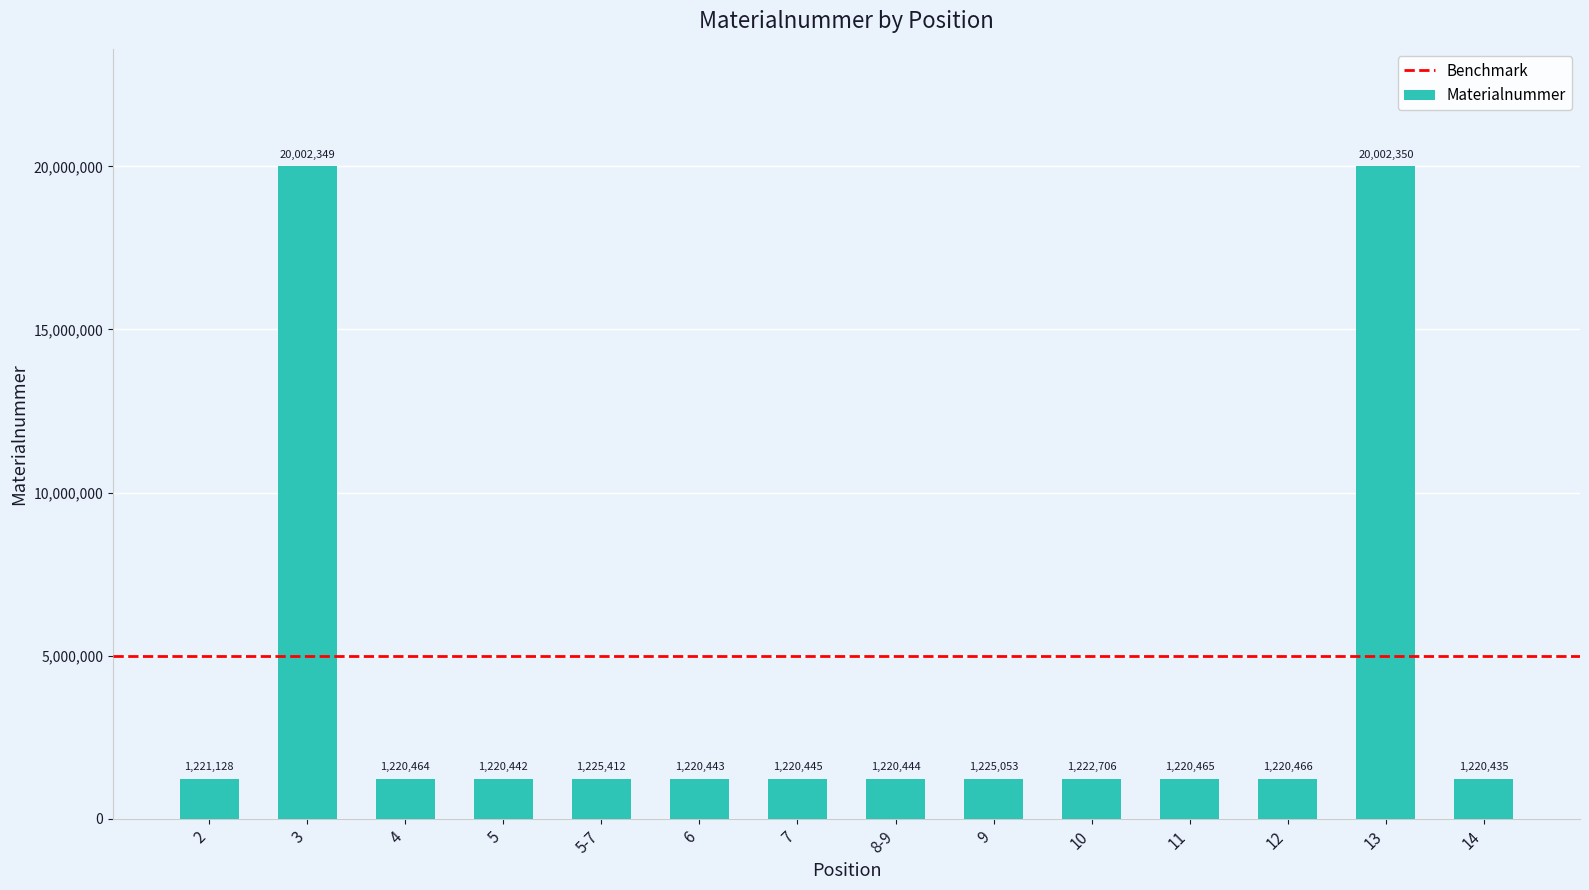

At which category does the chart reach its minimum across all series?

14